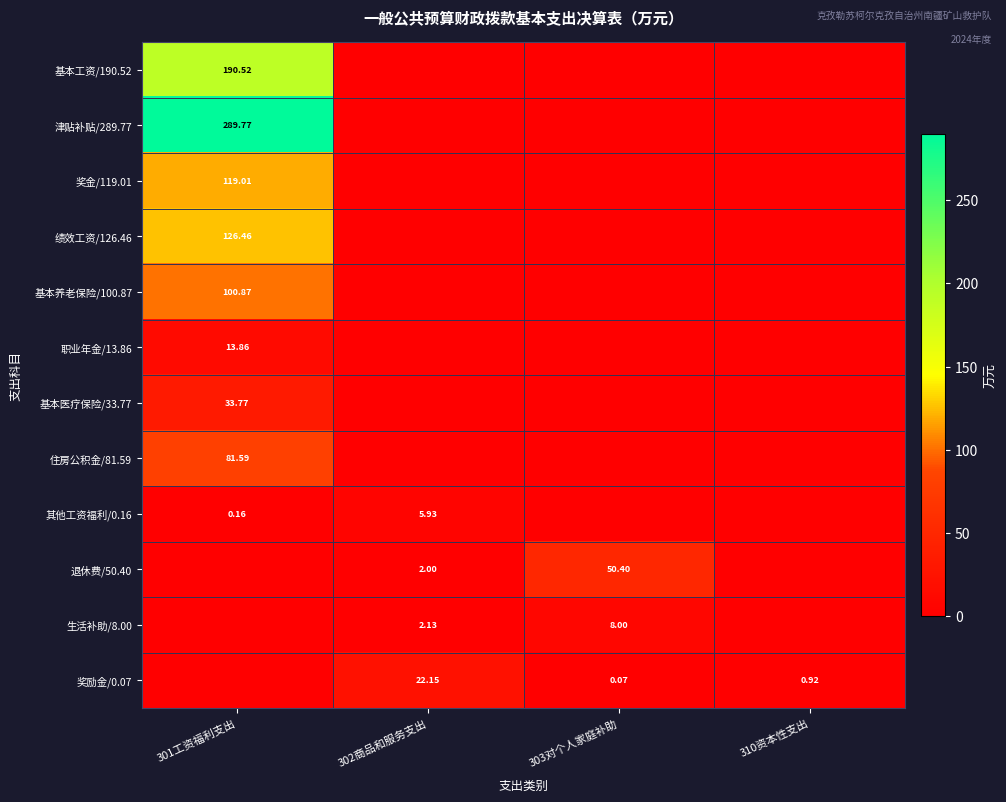

Which series has the largest total across all categories?

津贴补贴/289.77